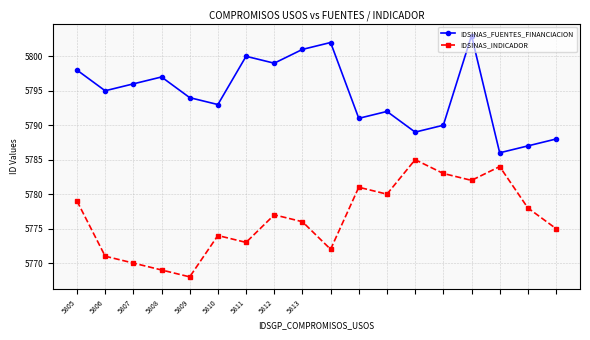

List the series in order of their overall mean, lowest first.

IDSINAS_INDICADOR, IDSINAS_FUENTES_FINANCIACION